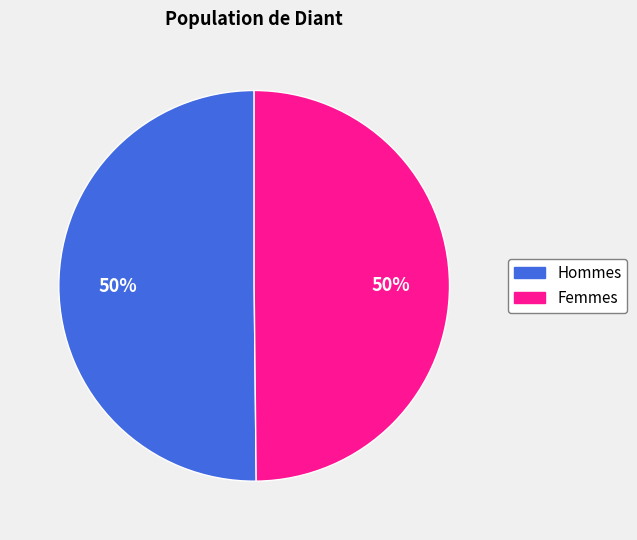

To the nearest percent, what is the average slice percentage?

50%